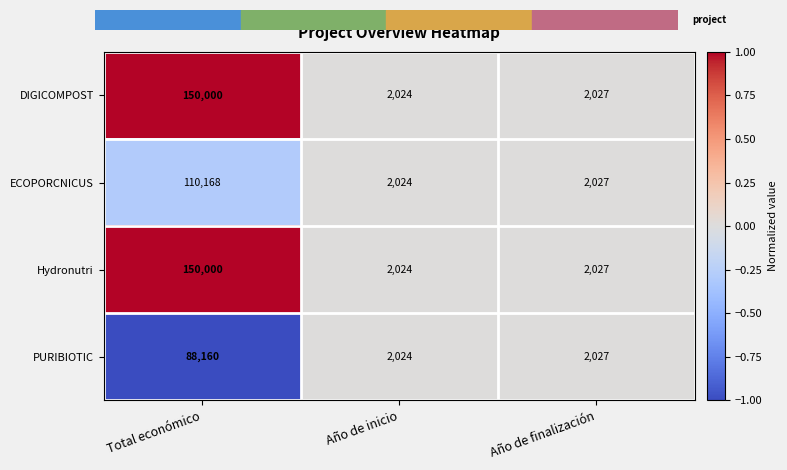

How many categories are shown in the chart?

3